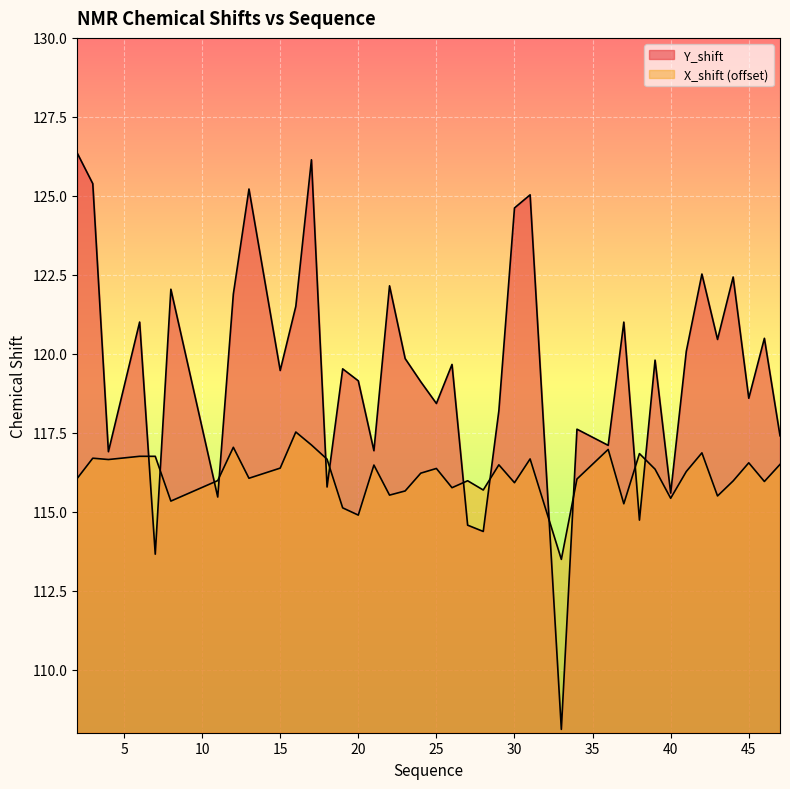

How many lines are shown in the chart?

2